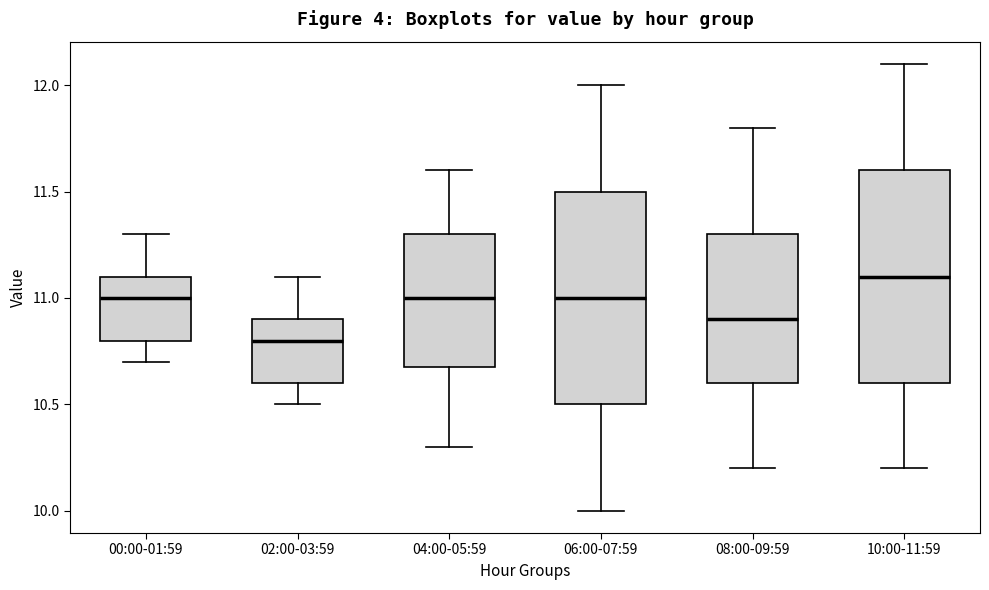

Reading left to right, transcribe this box plot: for each box, give where its median line is, the range the box spans, and where its two whiskers end, as read against the y-axis. The values are not printed on the chart, so give them approximately, as read against the axis.

00:00-01:59: median 11.0, box 10.8 to 11.1, whiskers 10.7 to 11.3
02:00-03:59: median 10.8, box 10.6 to 10.9, whiskers 10.5 to 11.1
04:00-05:59: median 11.0, box 10.7 to 11.3, whiskers 10.3 to 11.6
06:00-07:59: median 11.0, box 10.5 to 11.5, whiskers 10.0 to 12.0
08:00-09:59: median 10.9, box 10.6 to 11.3, whiskers 10.2 to 11.8
10:00-11:59: median 11.1, box 10.6 to 11.6, whiskers 10.2 to 12.1